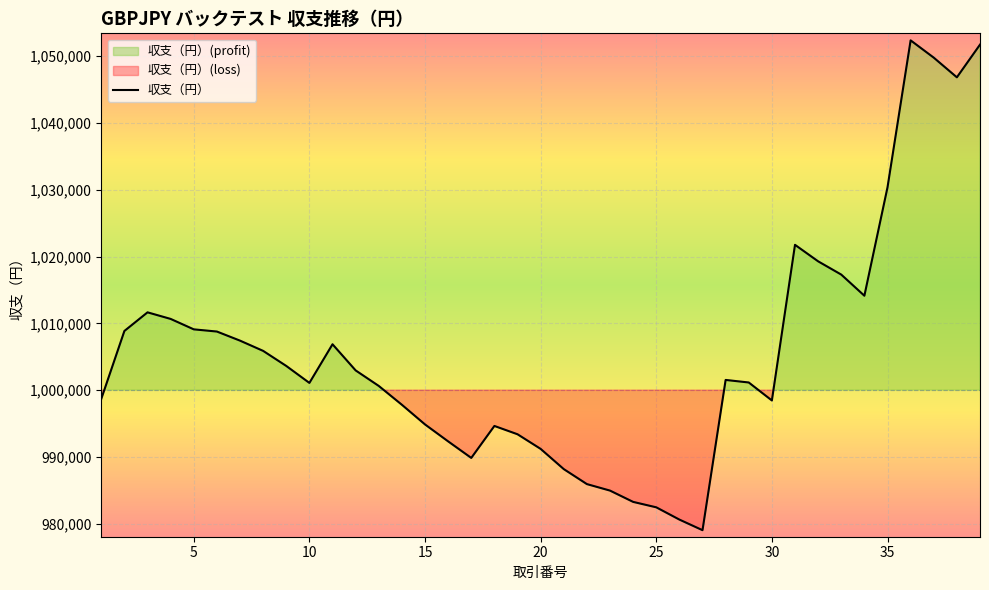

What is the approximate value at 12?

1002951.0